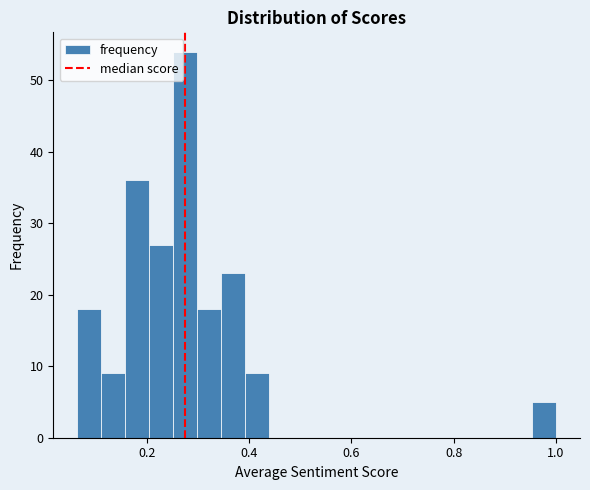

Read against the x-axis, roughly where is the centre of the tallest bar?

0.28